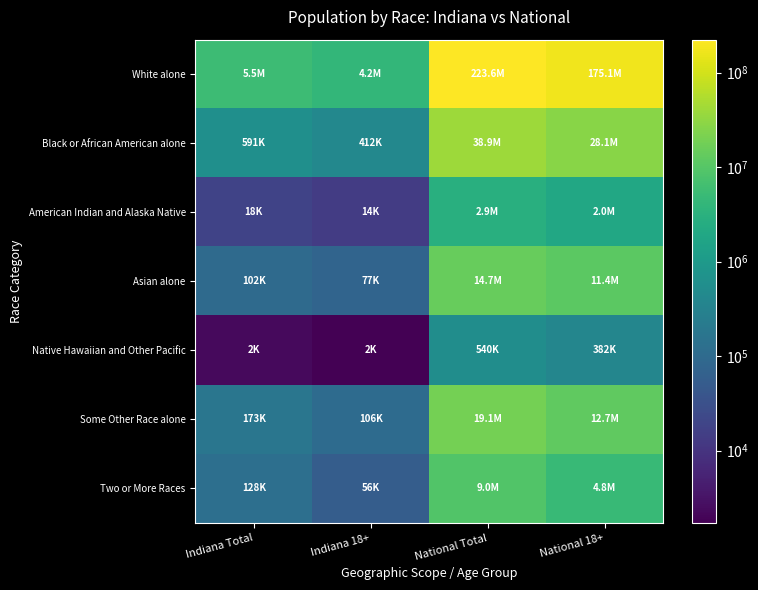

Reading left to right, list all the values displayed in this chart.

White alone: Indiana Total=5467906	Indiana 18+=4209099	National Total=223553265	National 18+=175134916
Black or African American alone: Indiana Total=591397	Indiana 18+=411597	National Total=38929319	National 18+=28088003
American Indian and Alaska Native: Indiana Total=18462	Indiana 18+=13707	National Total=2932248	National 18+=2043876
Asian alone: Indiana Total=102474	Indiana 18+=77147	National Total=14674252	National 18+=11422616
Native Hawaiian and Other Pacific: Indiana Total=2348	Indiana 18+=1713	National Total=540013	National 18+=382409
Some Other Race alone: Indiana Total=173314	Indiana 18+=106386	National Total=19107368	National 18+=12651574
Two or More Races: Indiana Total=127901	Indiana 18+=55855	National Total=9009073	National 18+=4840677